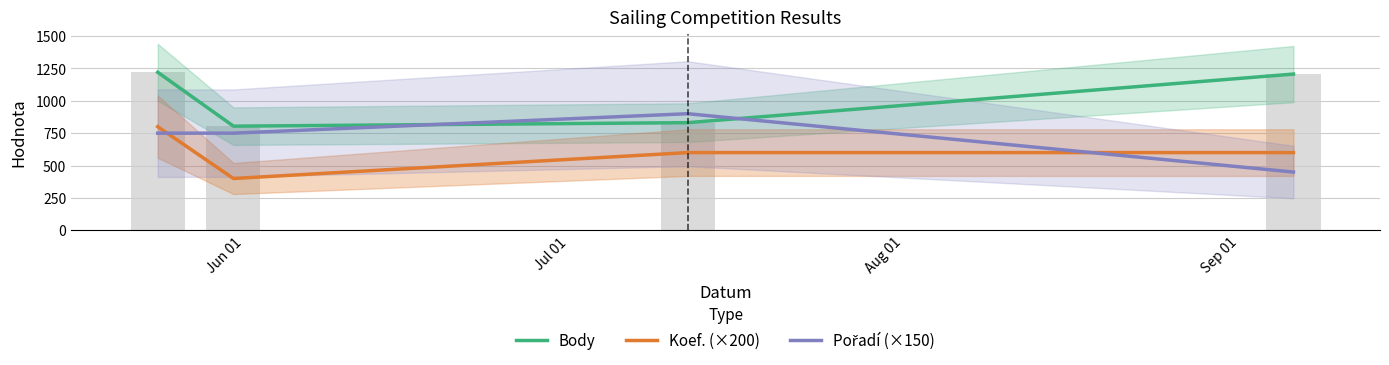

What is the average value of the Koef. (×200) series?

600